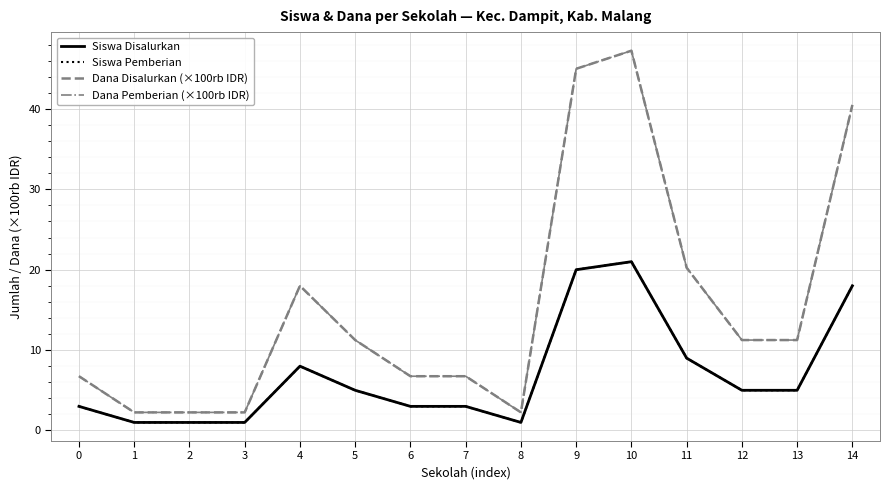

Where does the Siswa Disalurkan series first go above 5?

4